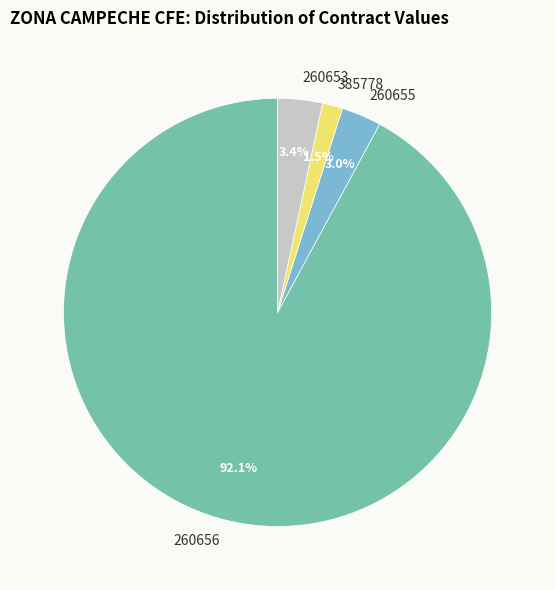

To the nearest percent, what portion does 260653 represent?

3%